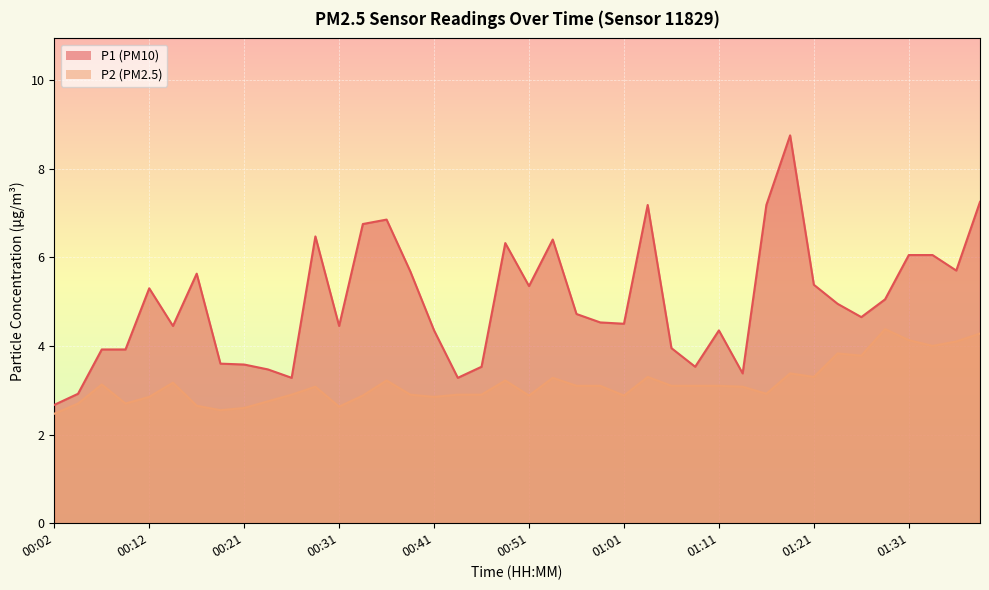

Between 00:02 and 00:53, which series saw the biggest shift?

P1